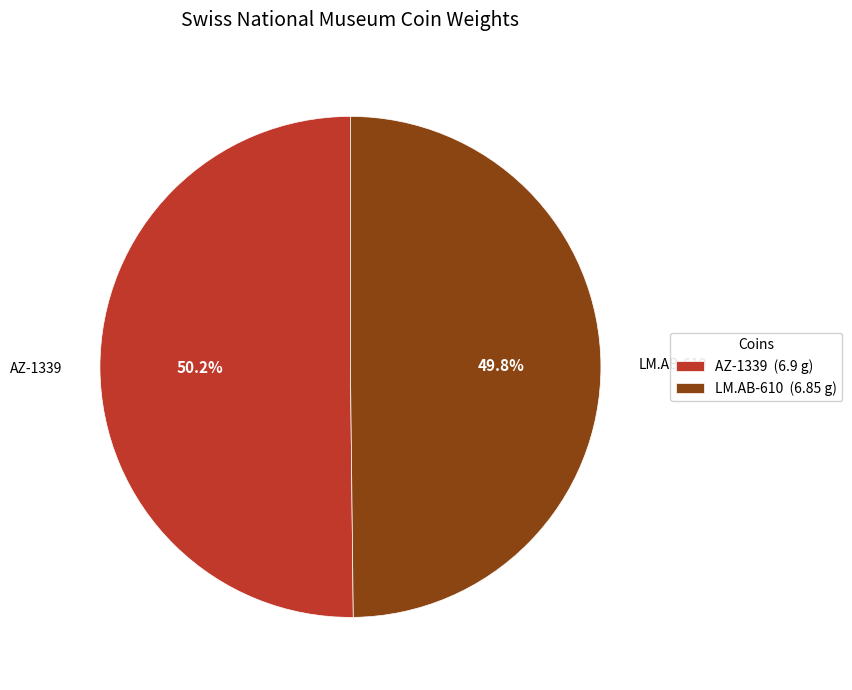

Is there any slice that represents more than half of the pie?

Yes